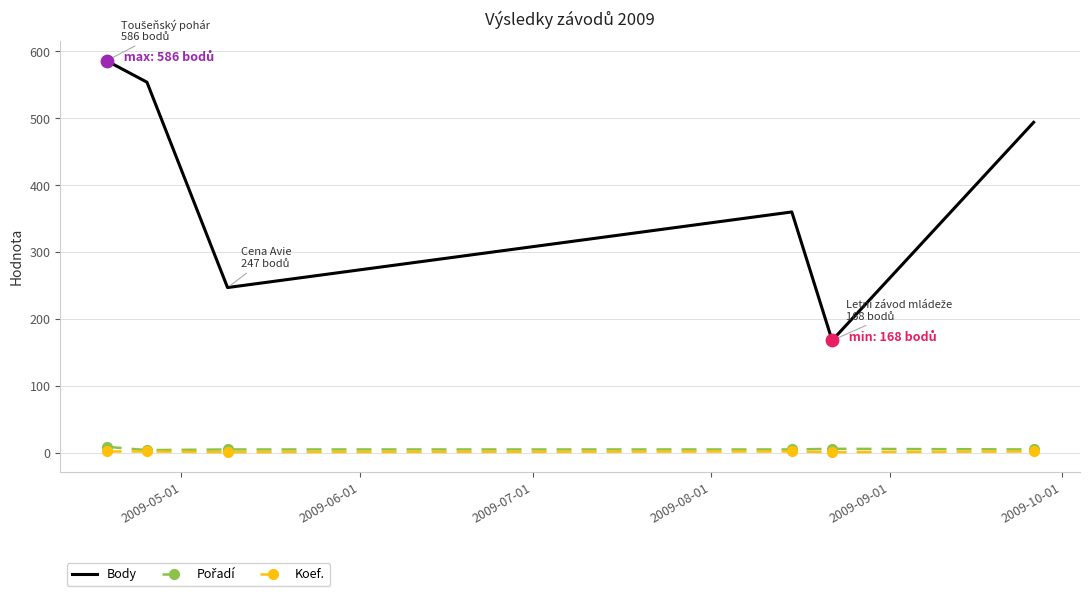

Which series has the widest spread of values?

Body